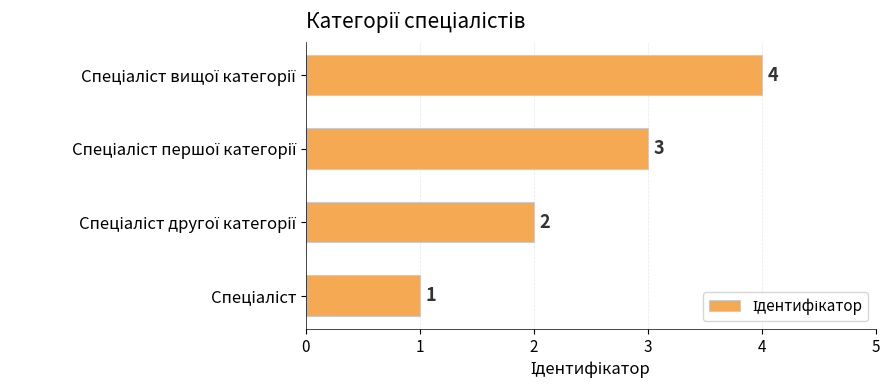

What is the greatest value displayed?

4